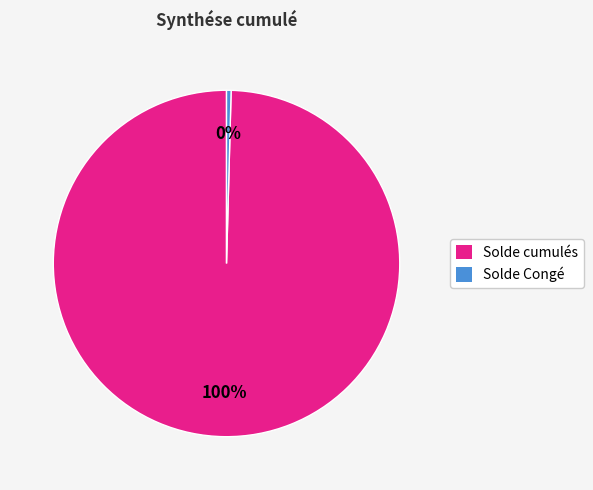

To the nearest percent, what is the combined percentage of Solde Congé and Solde cumulés?

100%